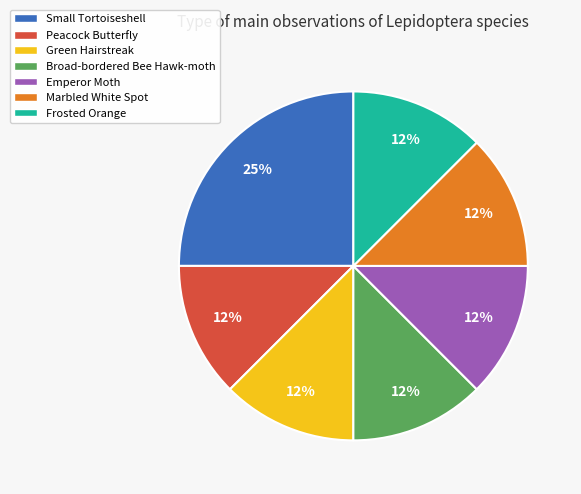

To the nearest percent, what is the combined percentage of Frosted Orange and Emperor Moth?

25%